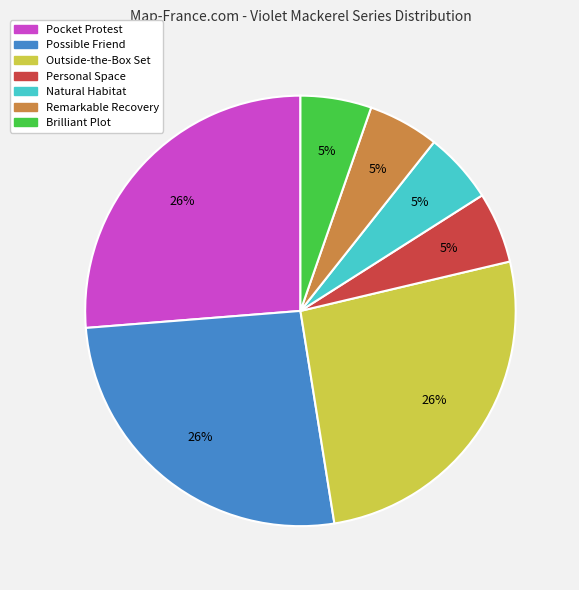

Is it true that Possible Friend is 26% of the pie?

True